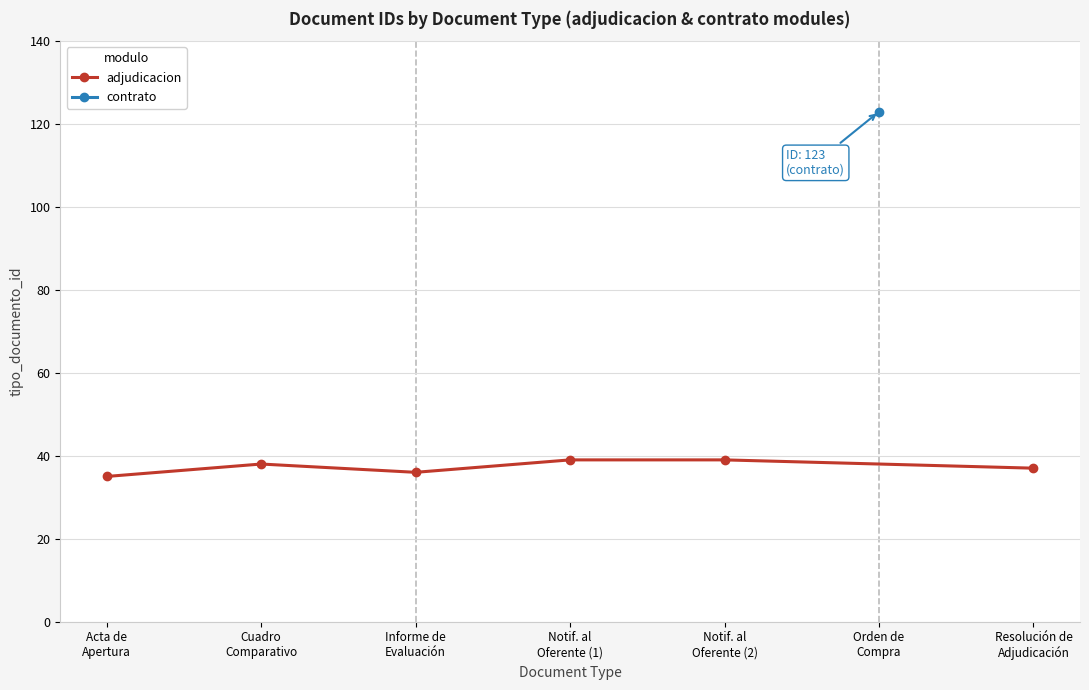

What is the difference between the maximum and second lowest values?

3